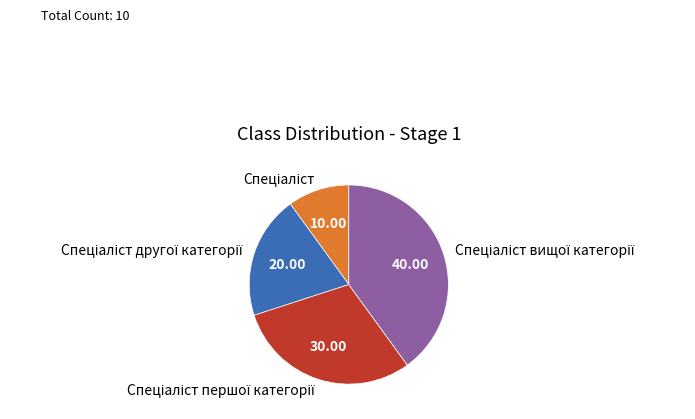

Does any single category account for the majority?

No